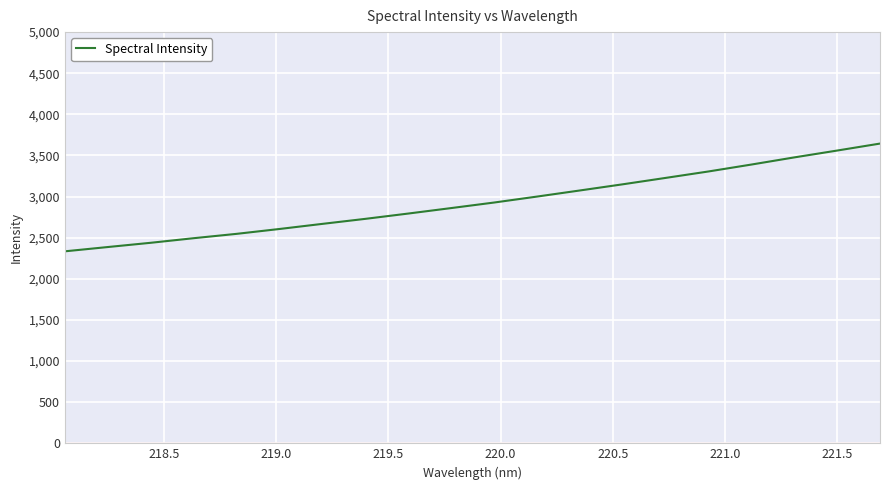

What is the greatest value displayed?

3644.7